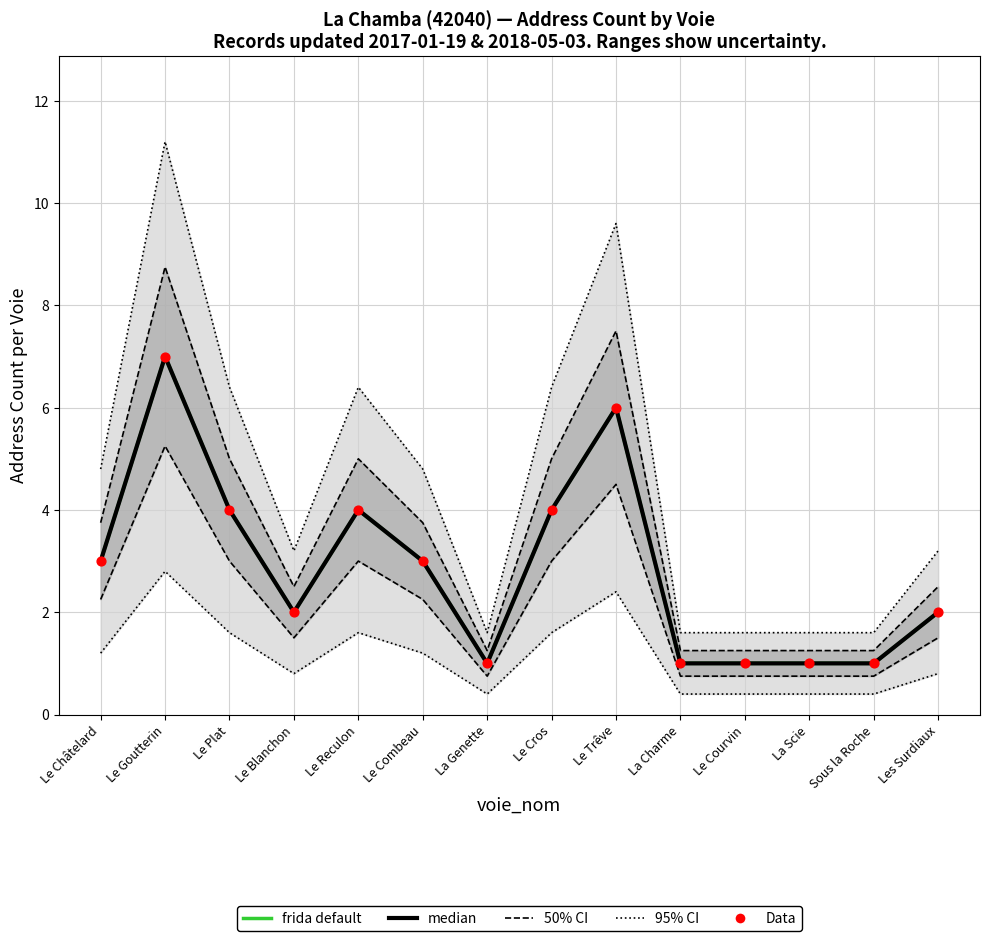

At how many categories does at least one series exceed 2?

7